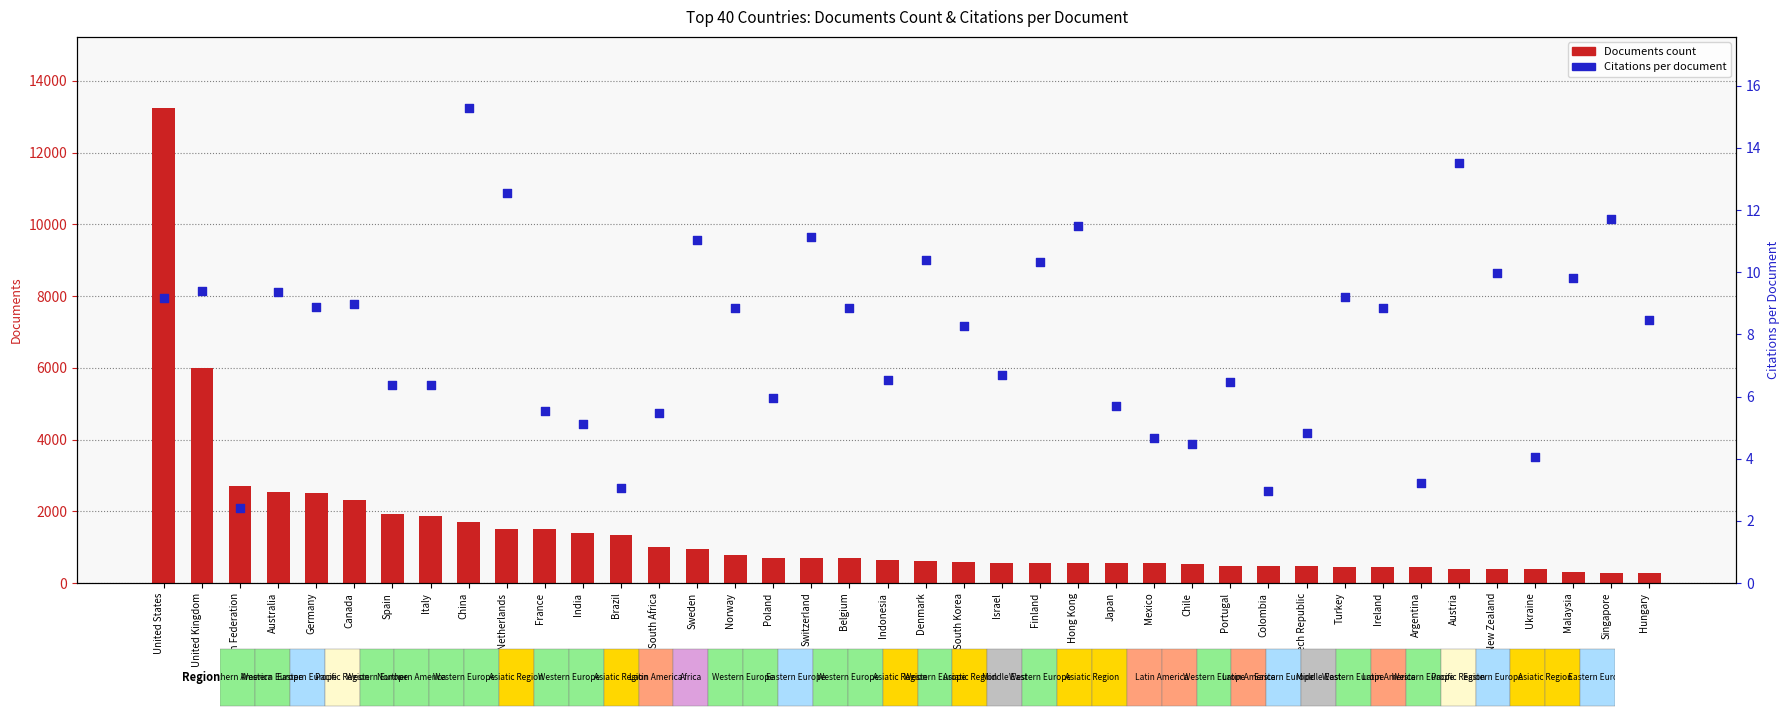

Which series has the largest Y range (max minus min)?

Documents count